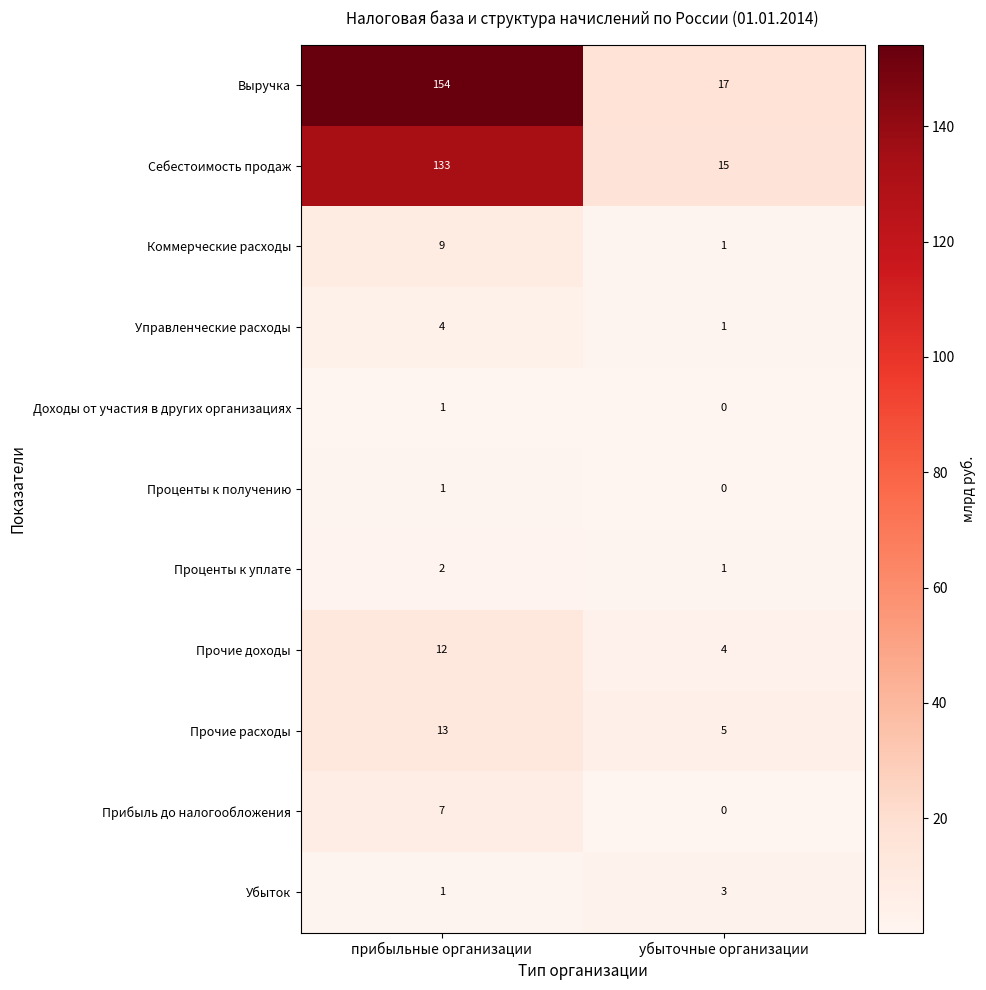

How many data points does each series have?

2